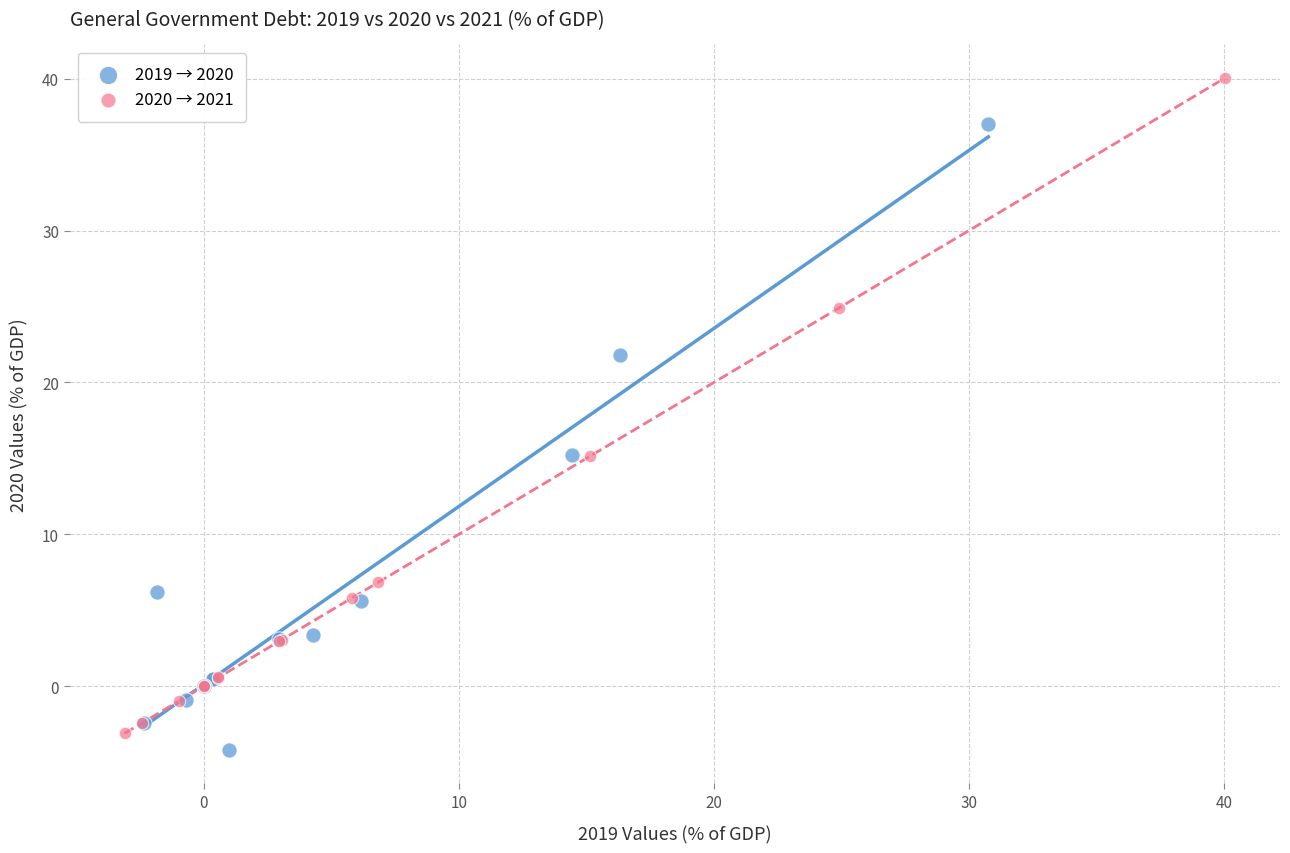

Which series contains the highest Y value?

2020 → 2021